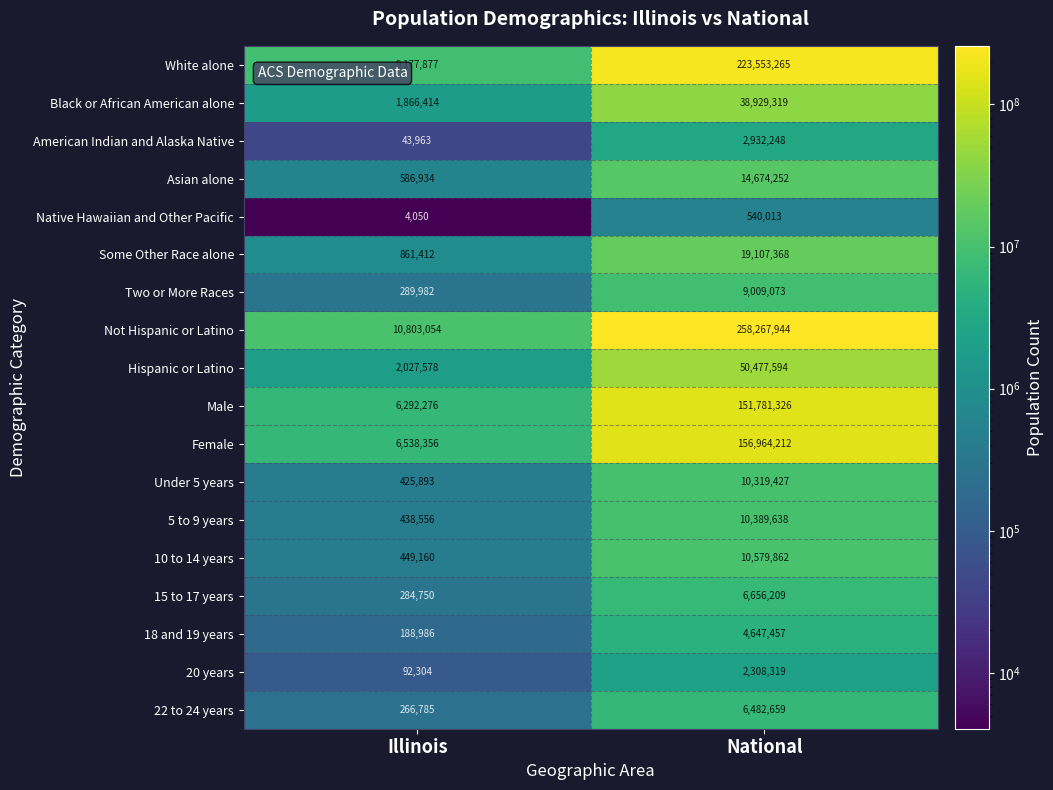

True or false: 5 to 9 years has a value of 250467 at Illinois.

False